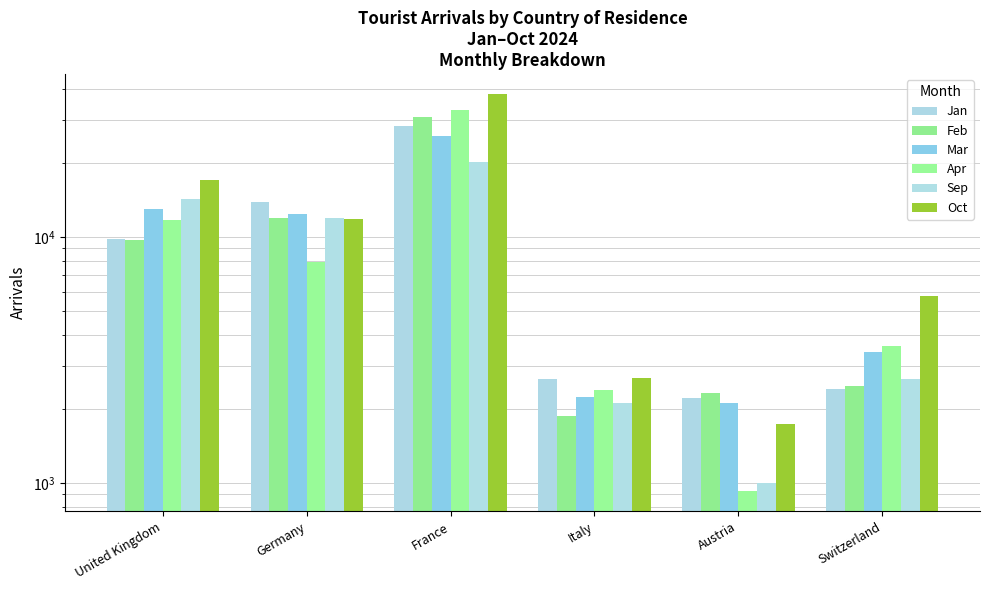

What is the sum of the Sep values at Austria and Italy?

3102